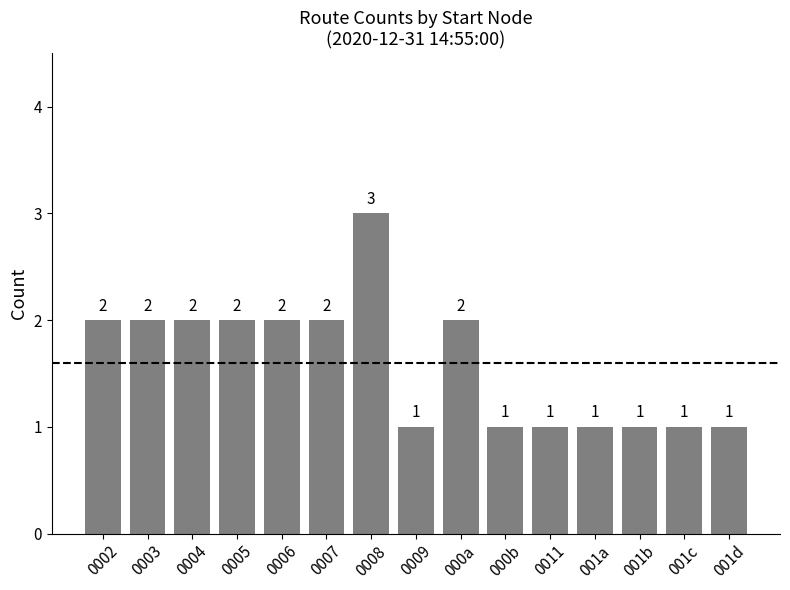

Between 001c and 0006, which is larger?

0006